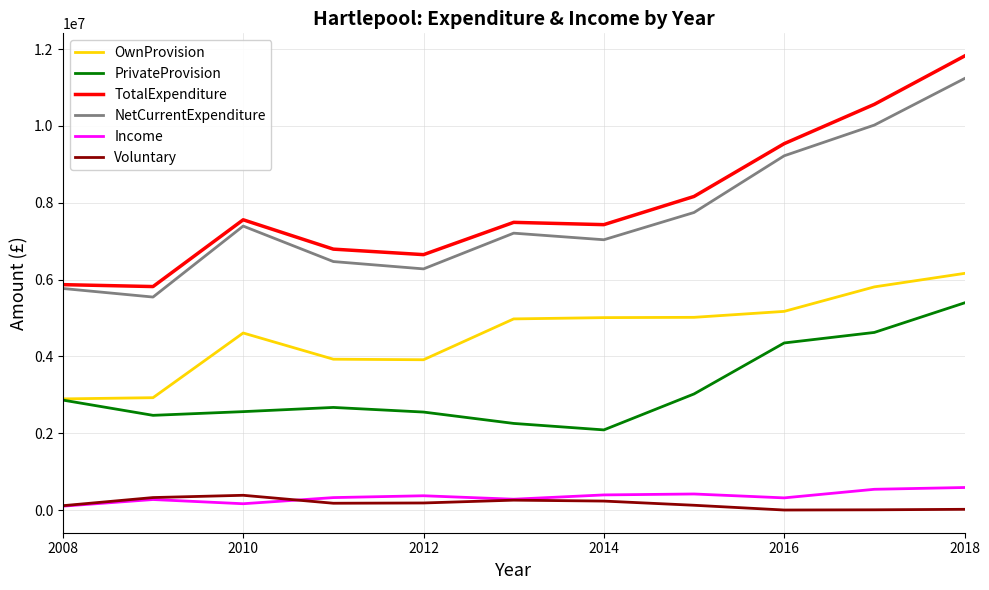

True or false: Voluntary and NetCurrentExpenditure intersect in this chart.

False